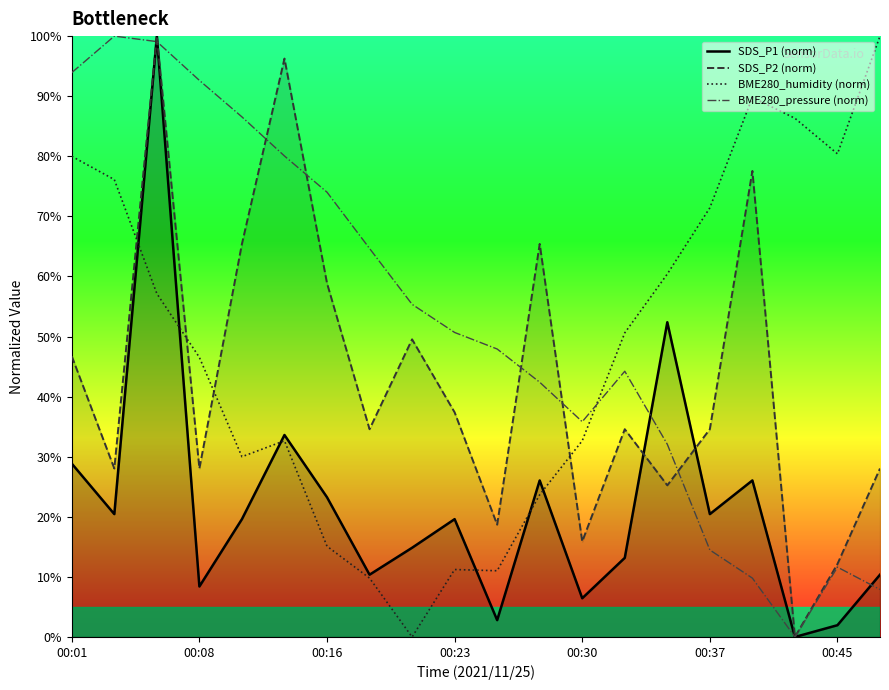

What is the highest value of the BME280_humidity (norm) series?

100.0